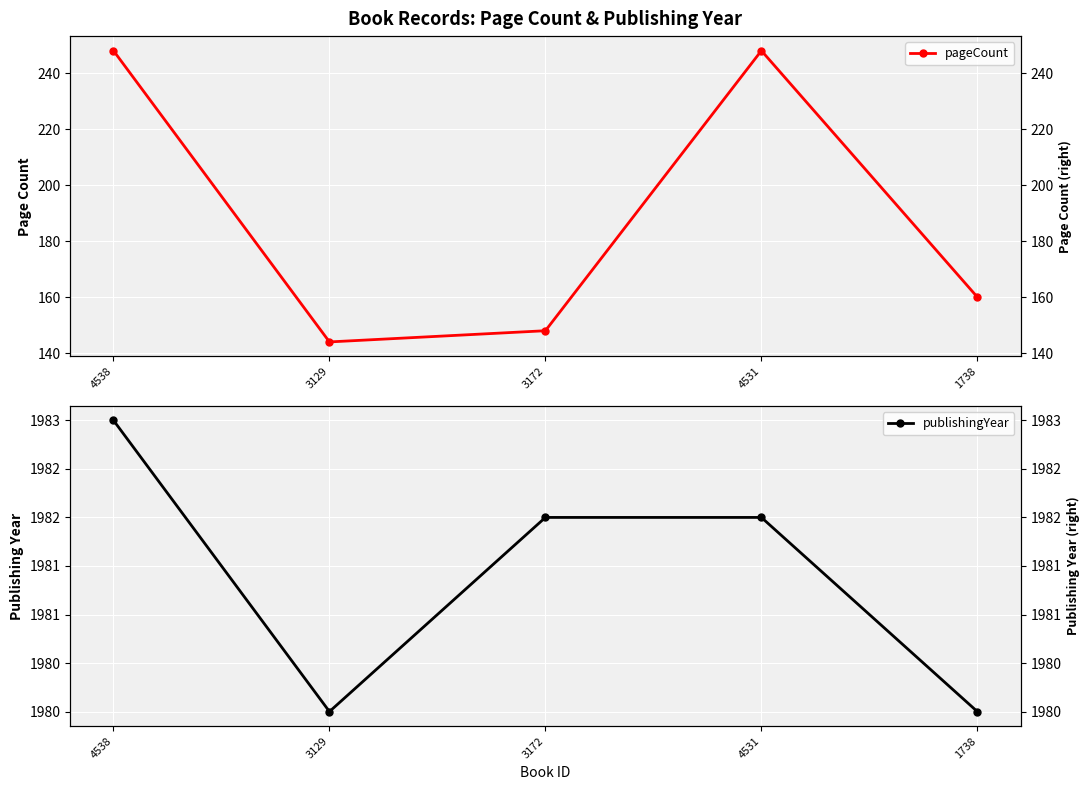

Reading right to left, list all the values displayed in this chart.

pageCount: 160	248	148	144	248
publishingYear: 1980	1982	1982	1980	1983